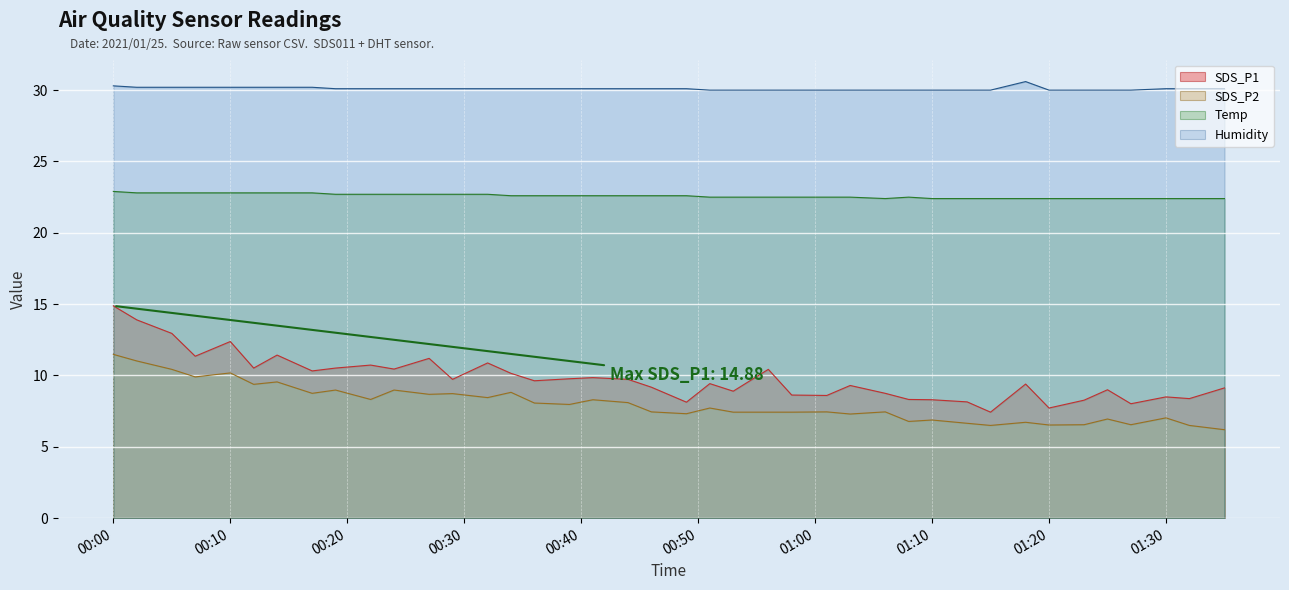

True or false: SDS_P2 has more than 1 points higher than both neighbors.

True